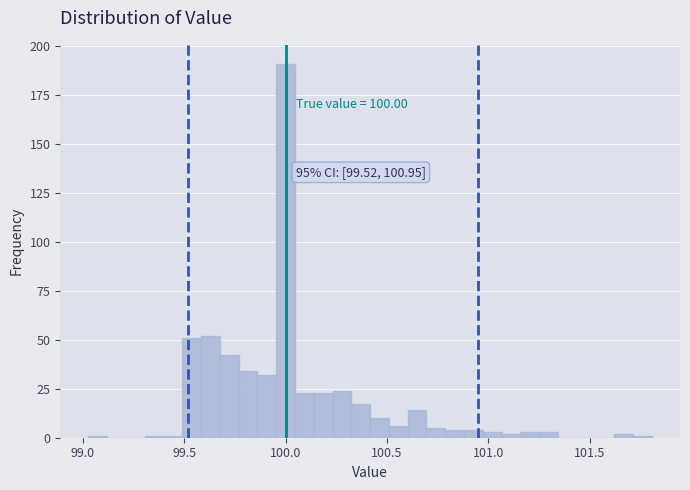

Around what value on the x-axis is the tallest bar? Give the approximate position of its centre, as read against the axis.

100.00